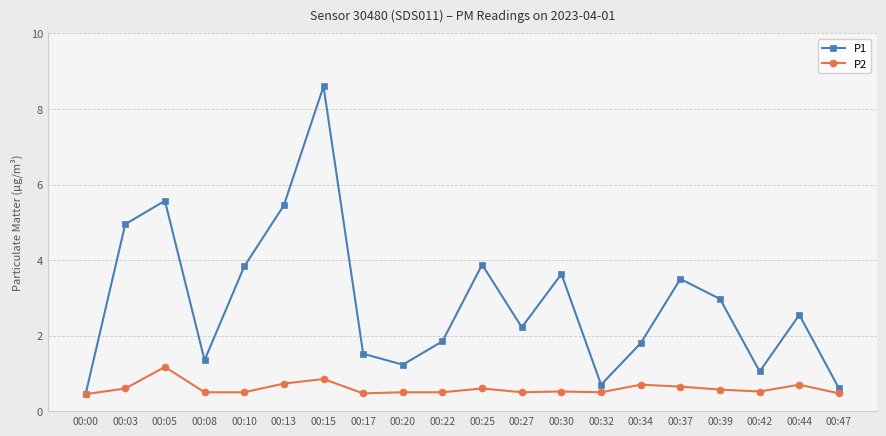

Rank the series by their maximum value, from lowest to highest.

P2, P1